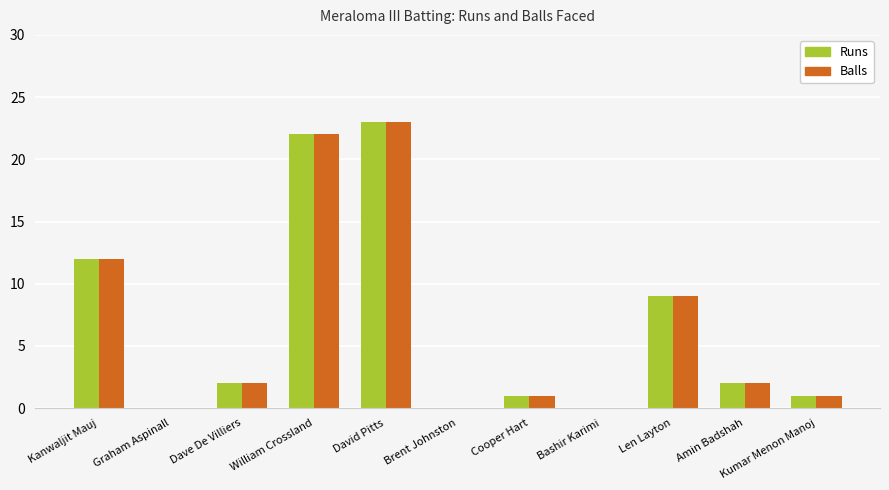

How many groups of bars are there?

11